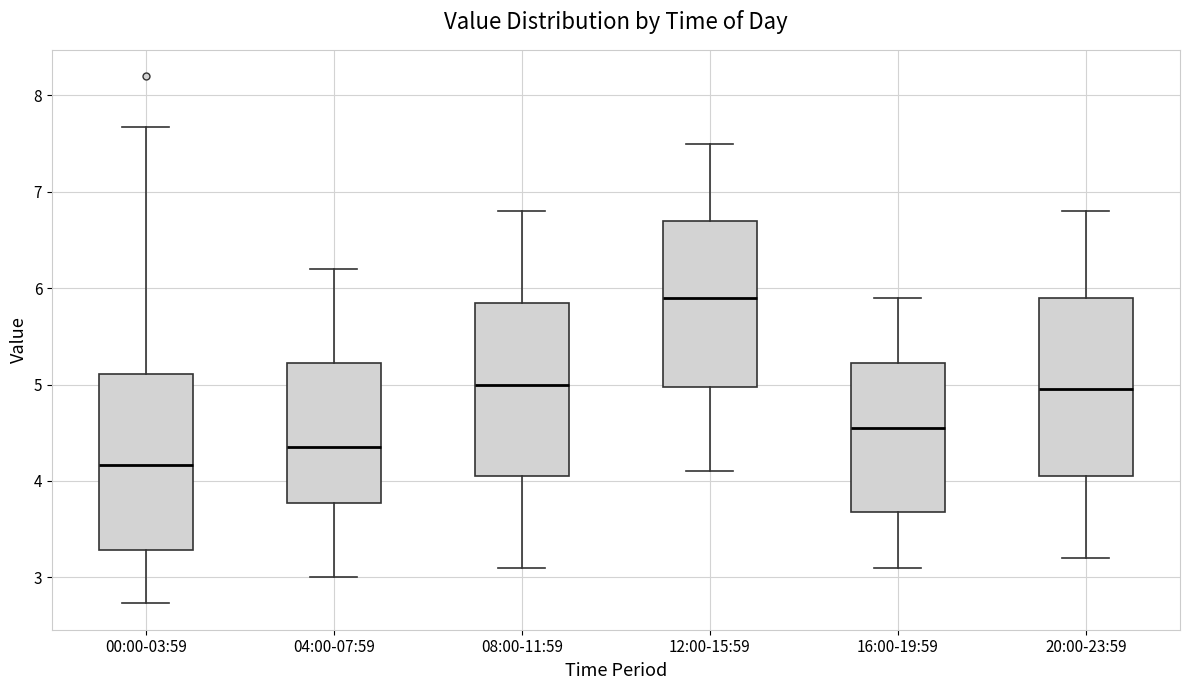

Which box has the highest median line?

12:00-15:59